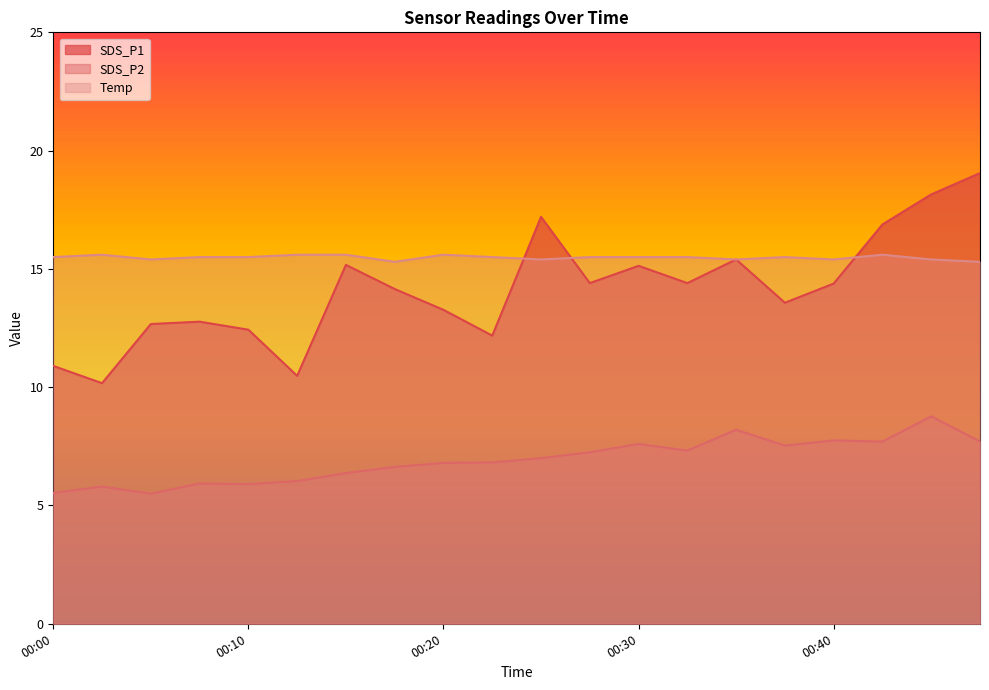

Reading left to right, transcribe all the data shown in this chart.

SDS_P1: 00:00=10.9	00:03=10.2	00:05=12.7	00:08=12.8	00:10=12.4	00:13=10.5	00:15=15.2	00:18=14.2	00:20=13.3	00:22=12.2	00:25=17.2	00:27=14.4	00:30=15.1	00:32=14.4	00:35=15.4	00:37=13.6	00:40=14.4	00:42=16.9	00:44=18.1	00:47=19.1
SDS_P2: 00:00=5.5	00:03=5.8	00:05=5.5	00:08=5.9	00:10=5.9	00:13=6.0	00:15=6.4	00:18=6.6	00:20=6.8	00:22=6.8	00:25=7.0	00:27=7.2	00:30=7.6	00:32=7.3	00:35=8.2	00:37=7.5	00:40=7.8	00:42=7.7	00:44=8.8	00:47=7.7
Temp: 00:00=15.5	00:03=15.6	00:05=15.4	00:08=15.5	00:10=15.5	00:13=15.6	00:15=15.6	00:18=15.3	00:20=15.6	00:22=15.5	00:25=15.4	00:27=15.5	00:30=15.5	00:32=15.5	00:35=15.4	00:37=15.5	00:40=15.4	00:42=15.6	00:44=15.4	00:47=15.3